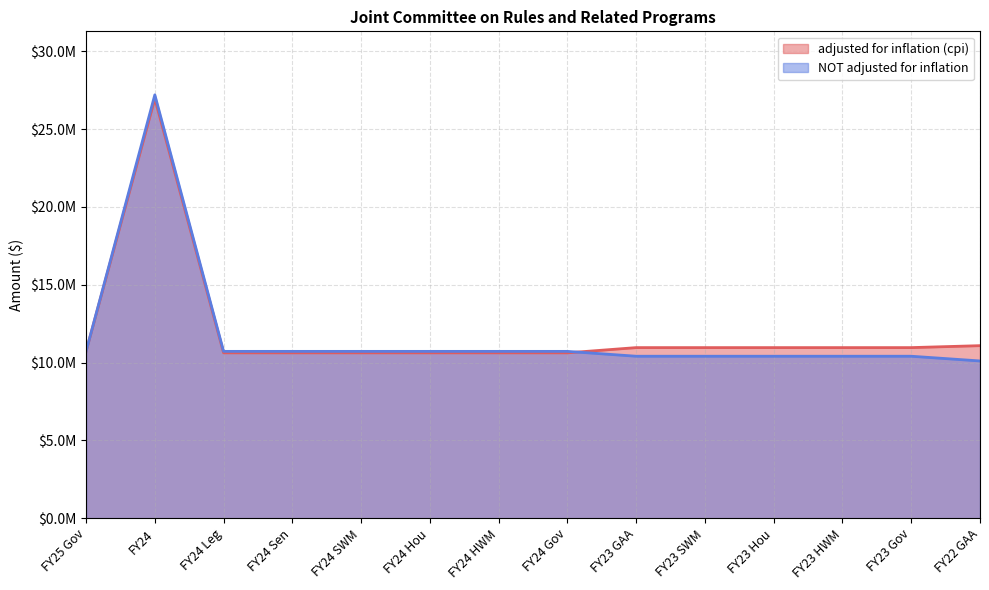

Which series changed the most between FY24 and FY23 Hou?

NOT adjusted for inflation